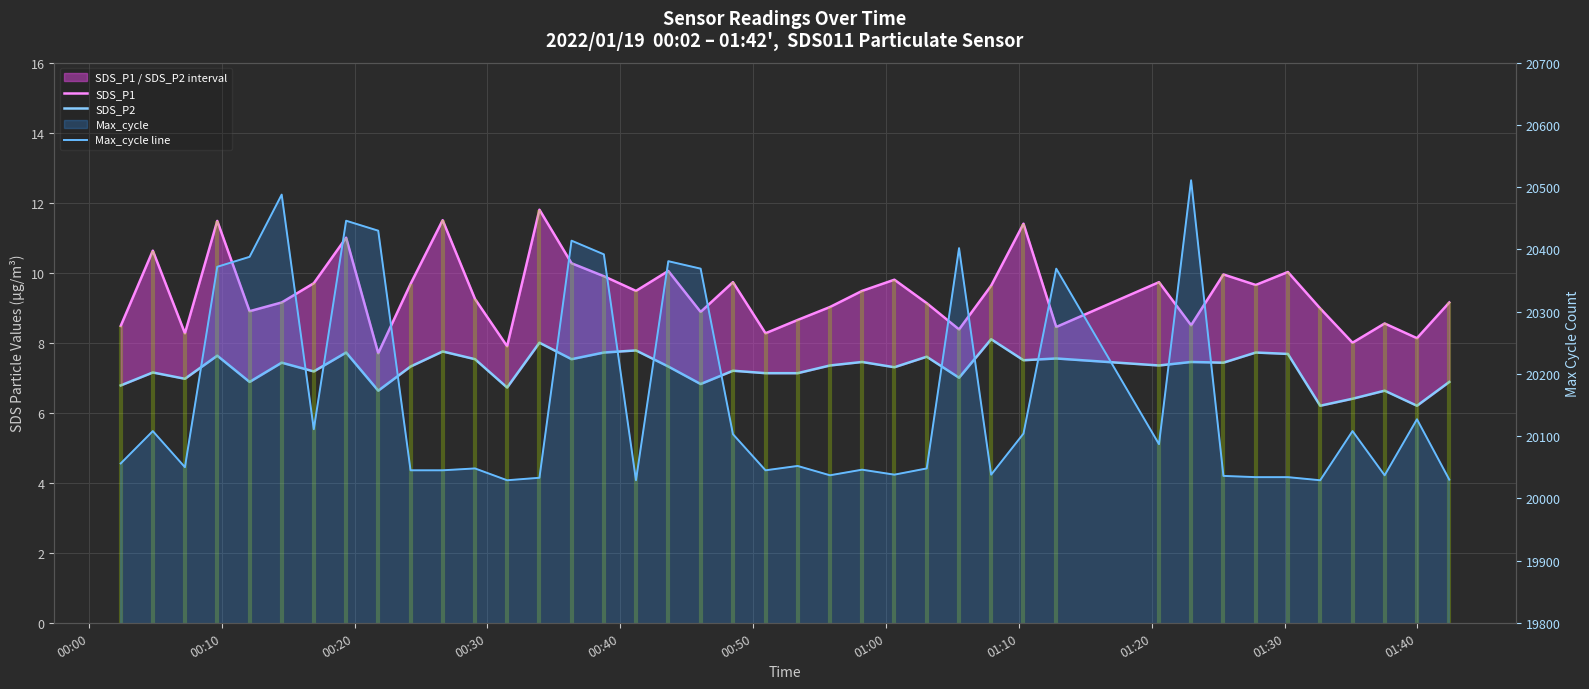

How many interior local peaks does the SDS_P2 series have?

15